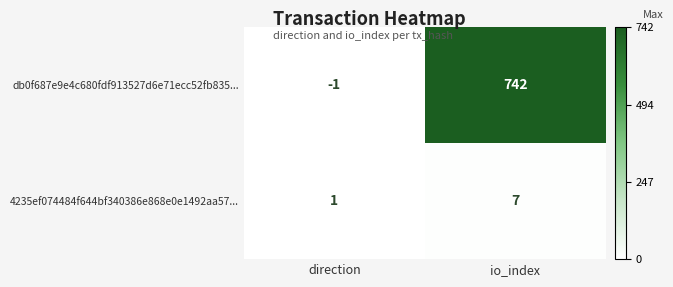

Which series changed the most between direction and io_index?

db0f687e9e4c680fdf913527d6e71ecc52fb835...